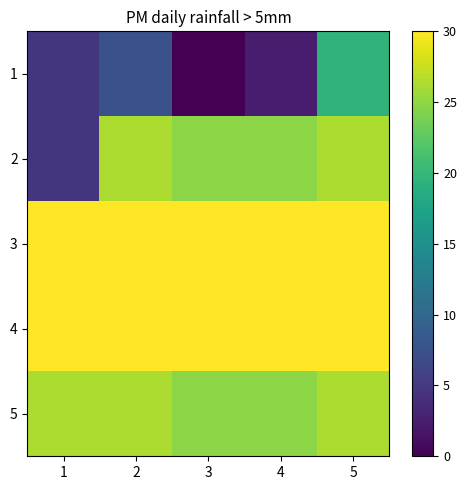

Reading left to right, extract all data points from this chart.

1: 1=4.5	2=7.5	3=0.0	4=2.2	5=19.5
2: 1=4.5	2=26.2	3=24.8	4=24.8	5=26.2
3: 1=30.0	2=30.0	3=30.0	4=30.0	5=30.0
4: 1=30.0	2=30.0	3=30.0	4=30.0	5=30.0
5: 1=26.2	2=26.2	3=24.8	4=24.8	5=26.2